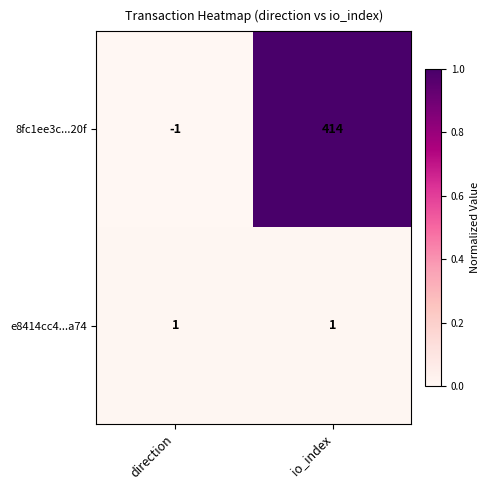

How many data points does each series have?

2